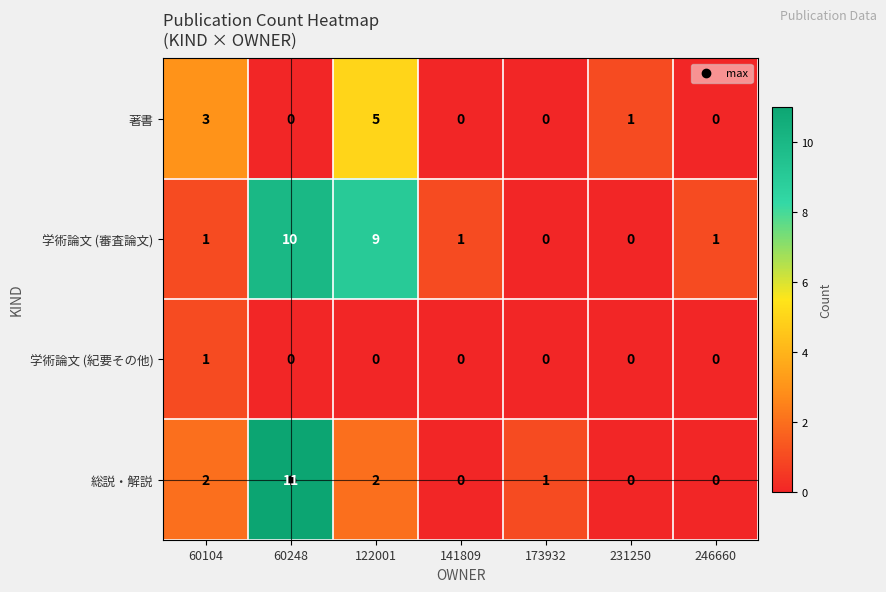

True or false: 学術論文 (紀要その他) has a value of 0 at 231250.

True